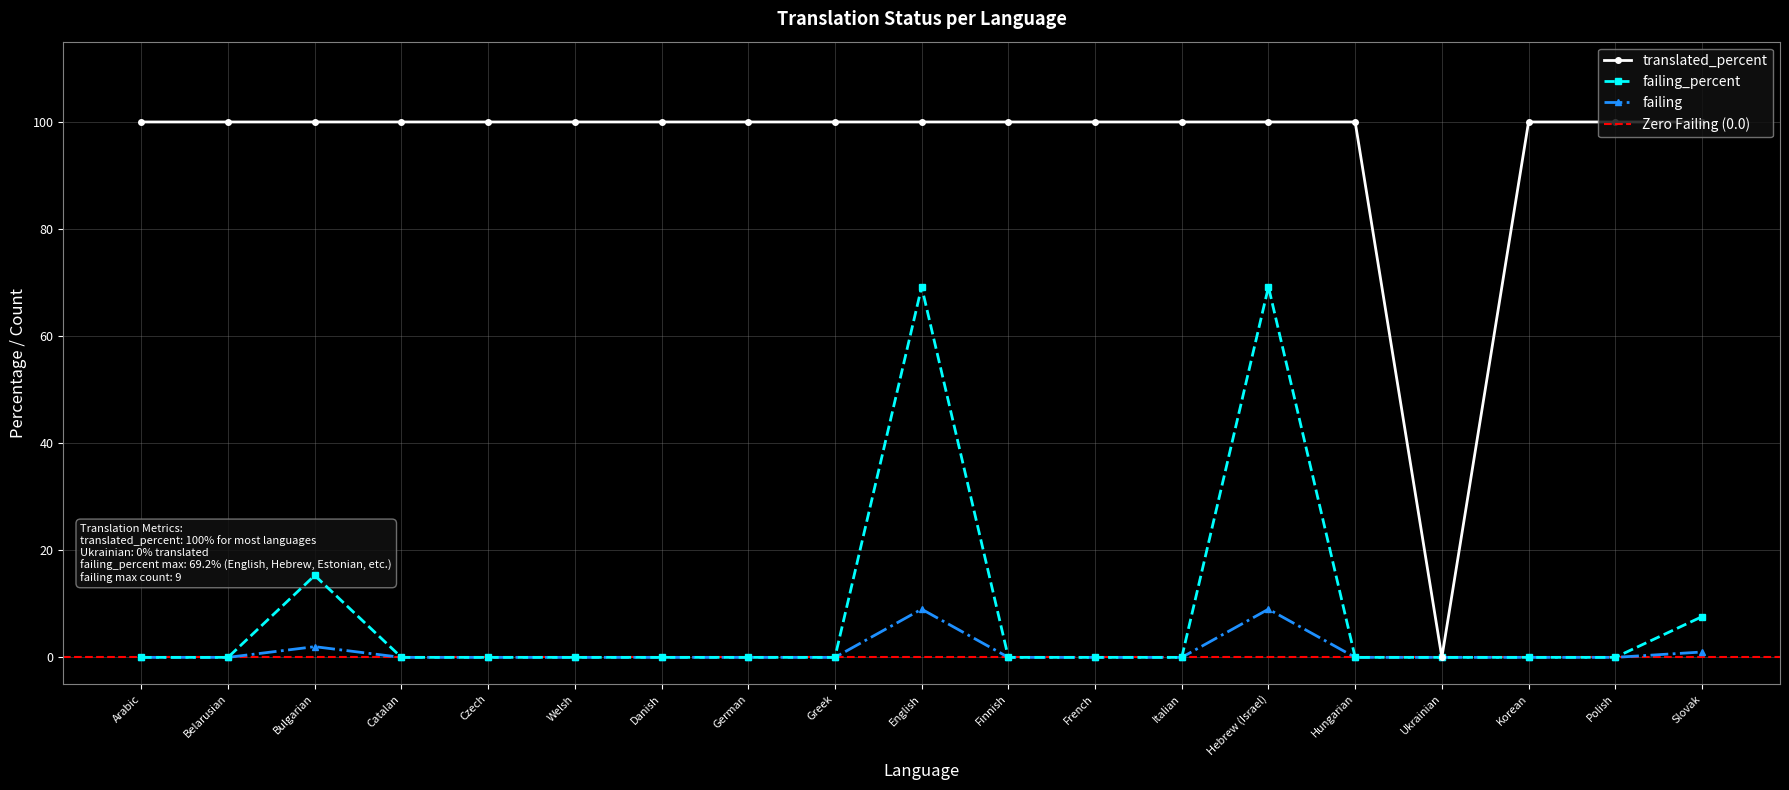

Which category has the lowest value in the translated_percent series?

Ukrainian